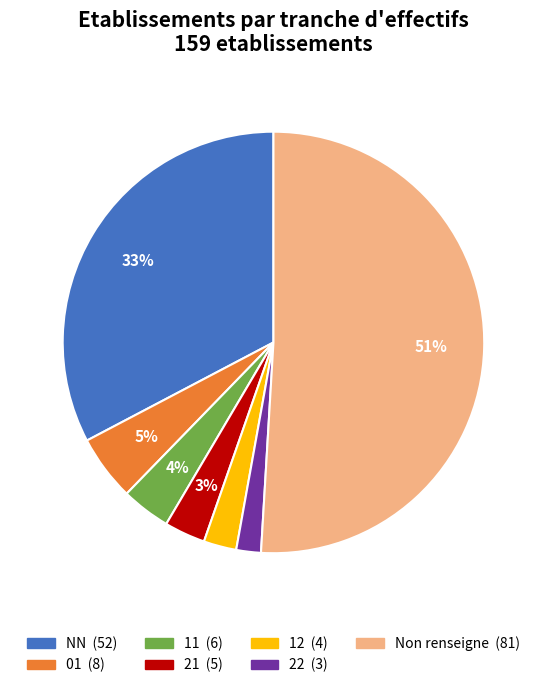

To the nearest percent, what is the difference between the largest and smallest slice percentages?

49%